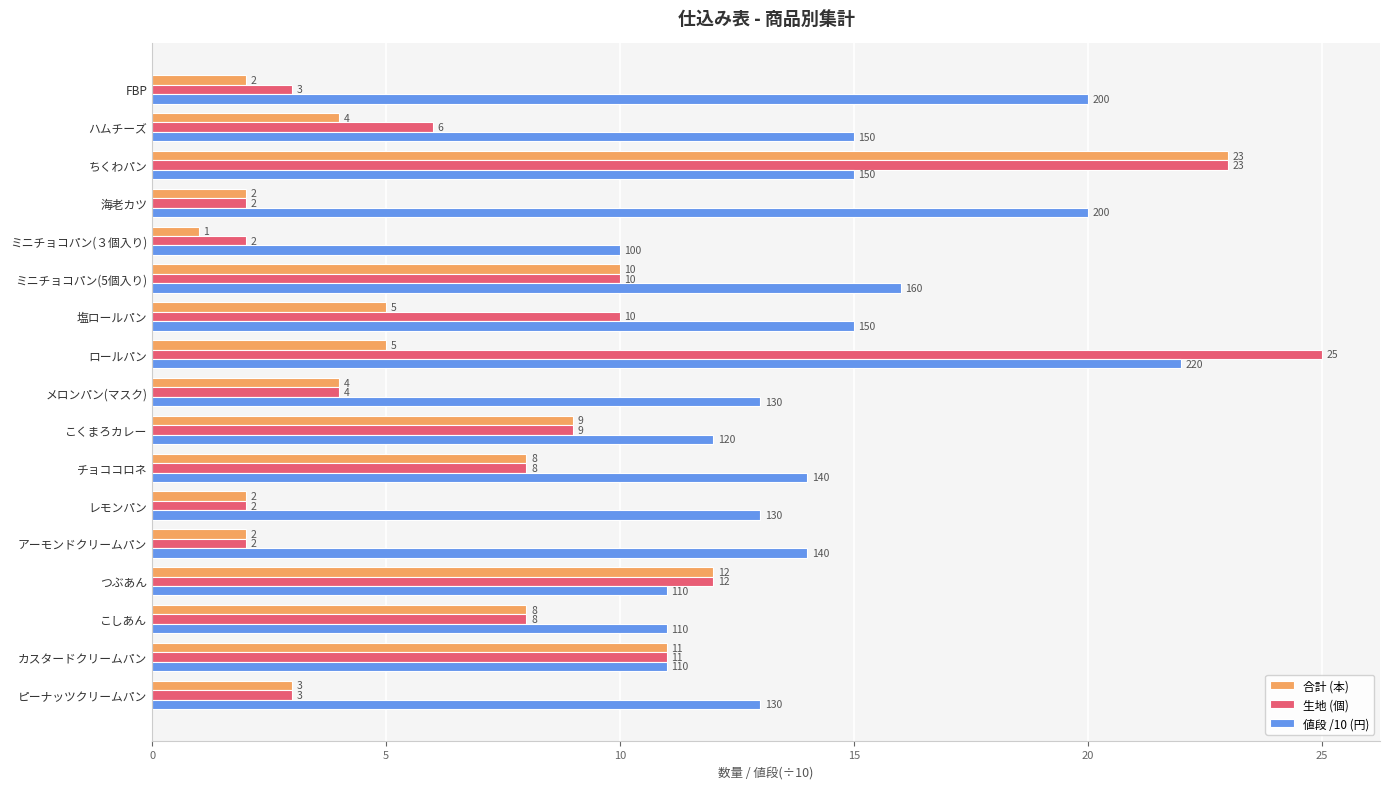

What is the greatest value displayed?

25